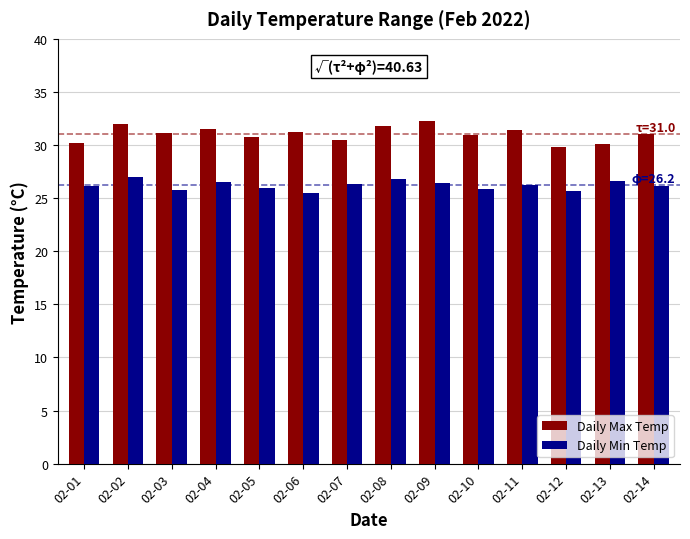

What is the average value of the Daily Max Temp series?

31.0